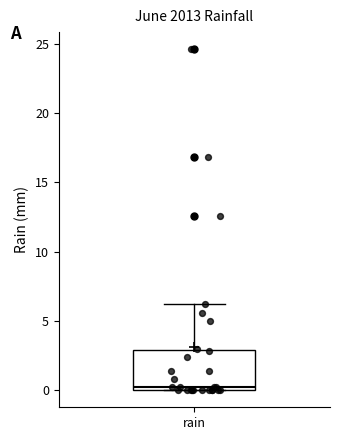

Transcribe this box plot: give where the median line is, the range the box spans, and where the two whiskers end, as read against the y-axis. The values are not printed on the chart, so give them approximately, as read against the axis.

median 0 (just above the box's lower edge), box 0 to 3, whiskers 0 to 6